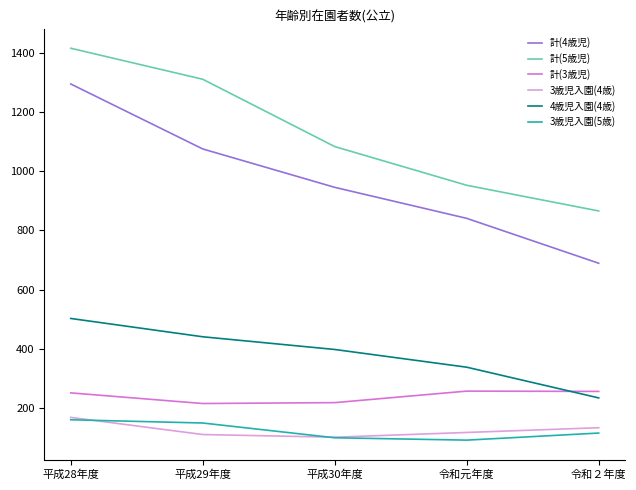

What is the total value across all series at 平成28年度?

3791